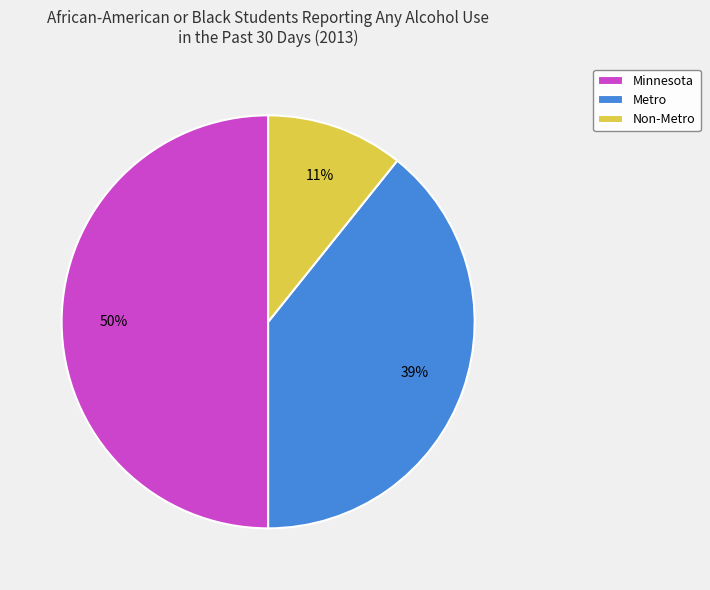

Does Metro account for over 50% of the chart?

No